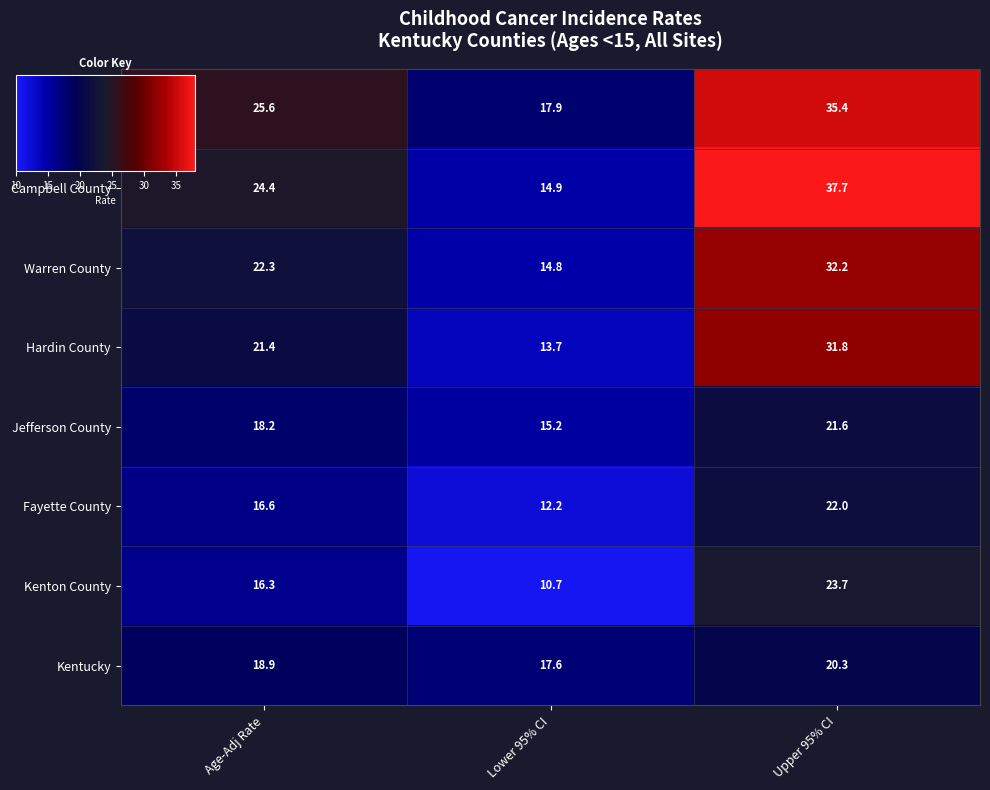

True or false: Fayette County has a value of 22.0 at Upper 95% CI.

True